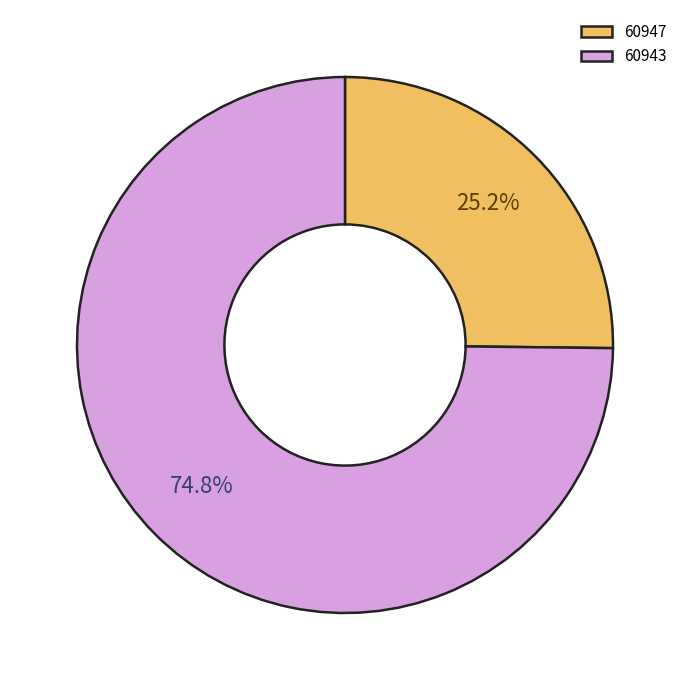

Is there a majority slice in this chart?

Yes